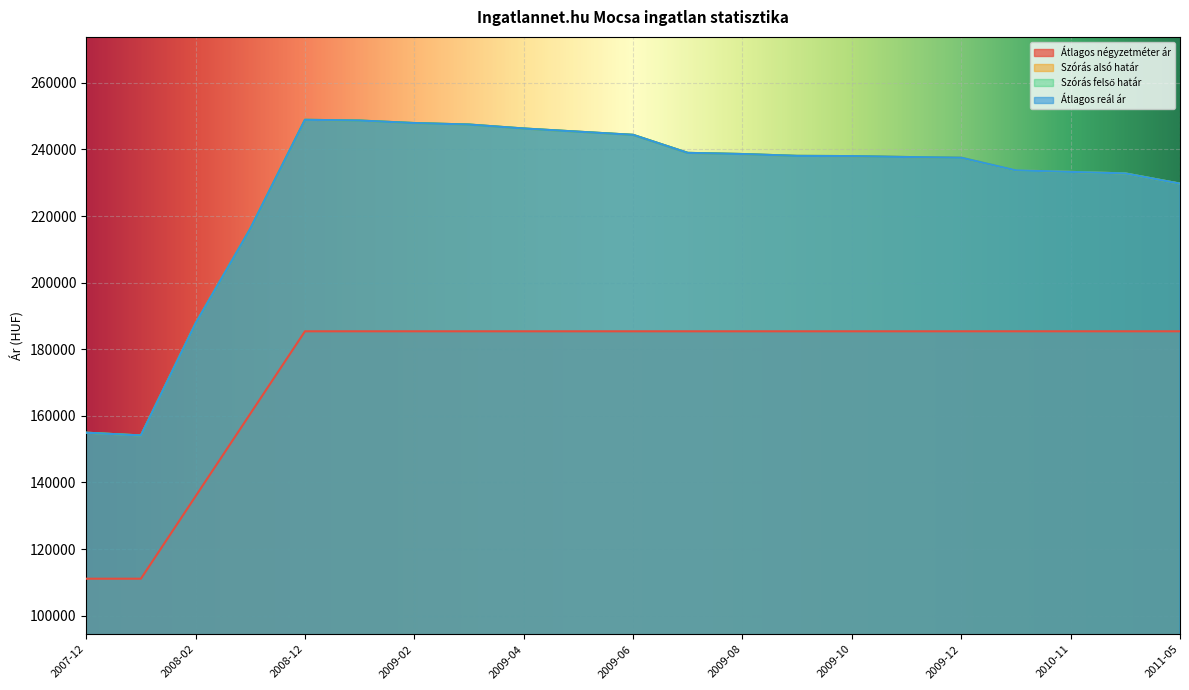

At which category does Szórás alsó határ reach its first local peak?

2008-12